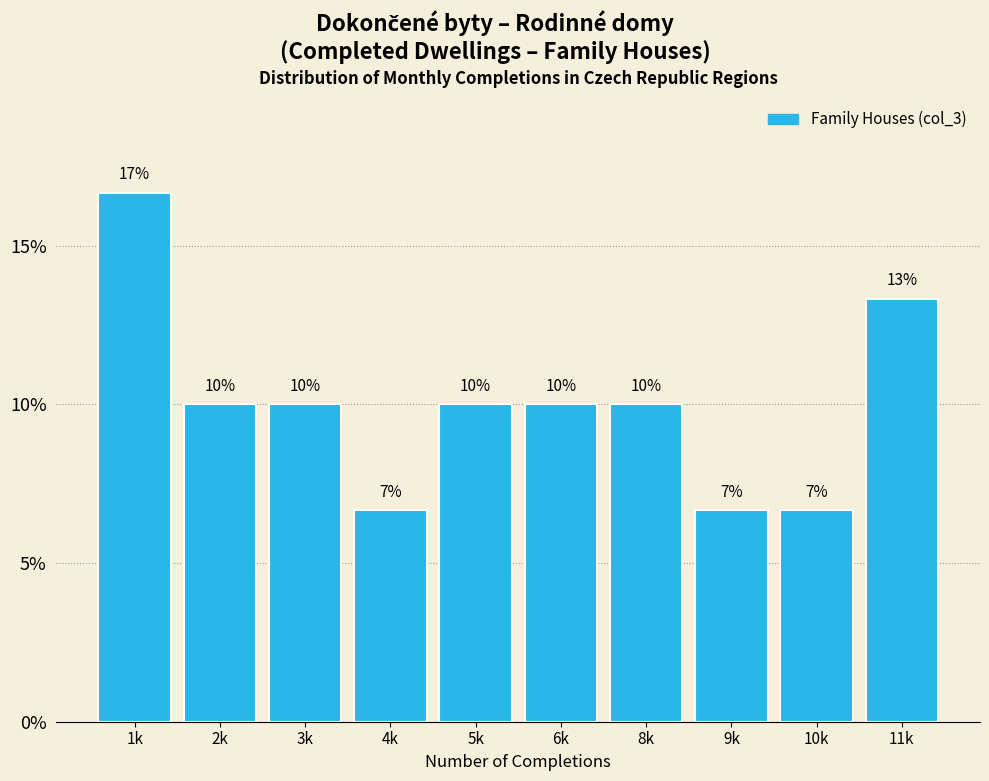

Which has a higher value, 10k or 3k?

3k